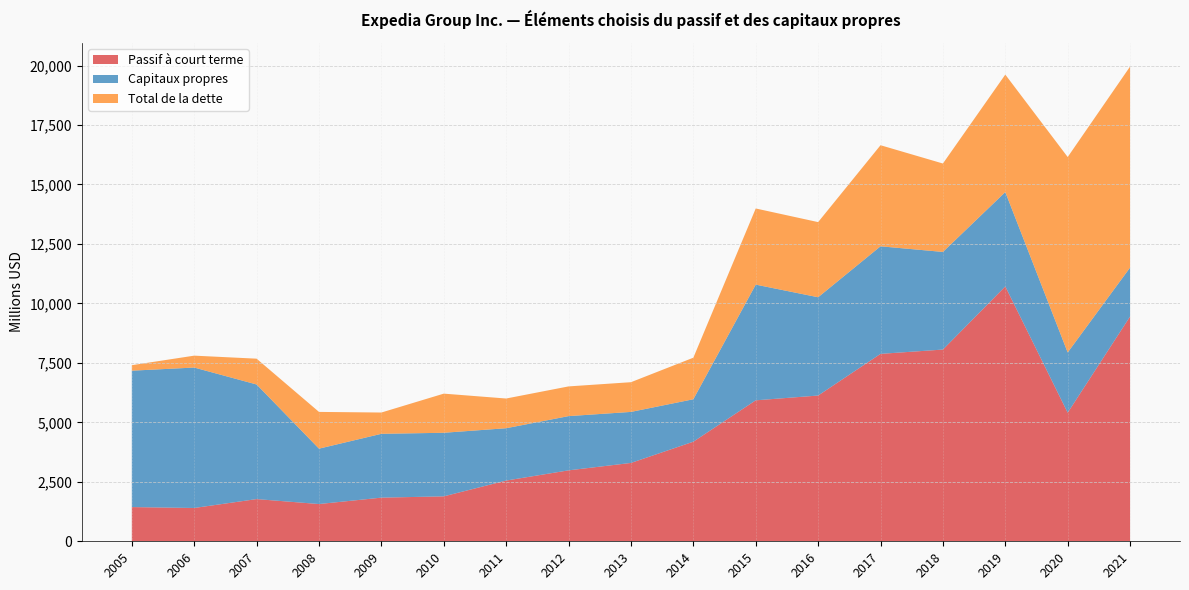

Reading left to right, extract all data points from this chart.

Passif à court terme: 1438	1400	1774	1566	1835	1889	2553	2982	3294	4187	5926	6127	7879	8060	10714	5406	9450
Capitaux propres: 5734	5904	4818	2328	2683	2673	2200	2280	2145	1784	4864	4132	4522	4104	3967	2532	2057
Total de la dette: 231	500	1085	1545	895	1645	1249	1249	1249	1747	3201	3159	4249	3717	4938	8216	8450